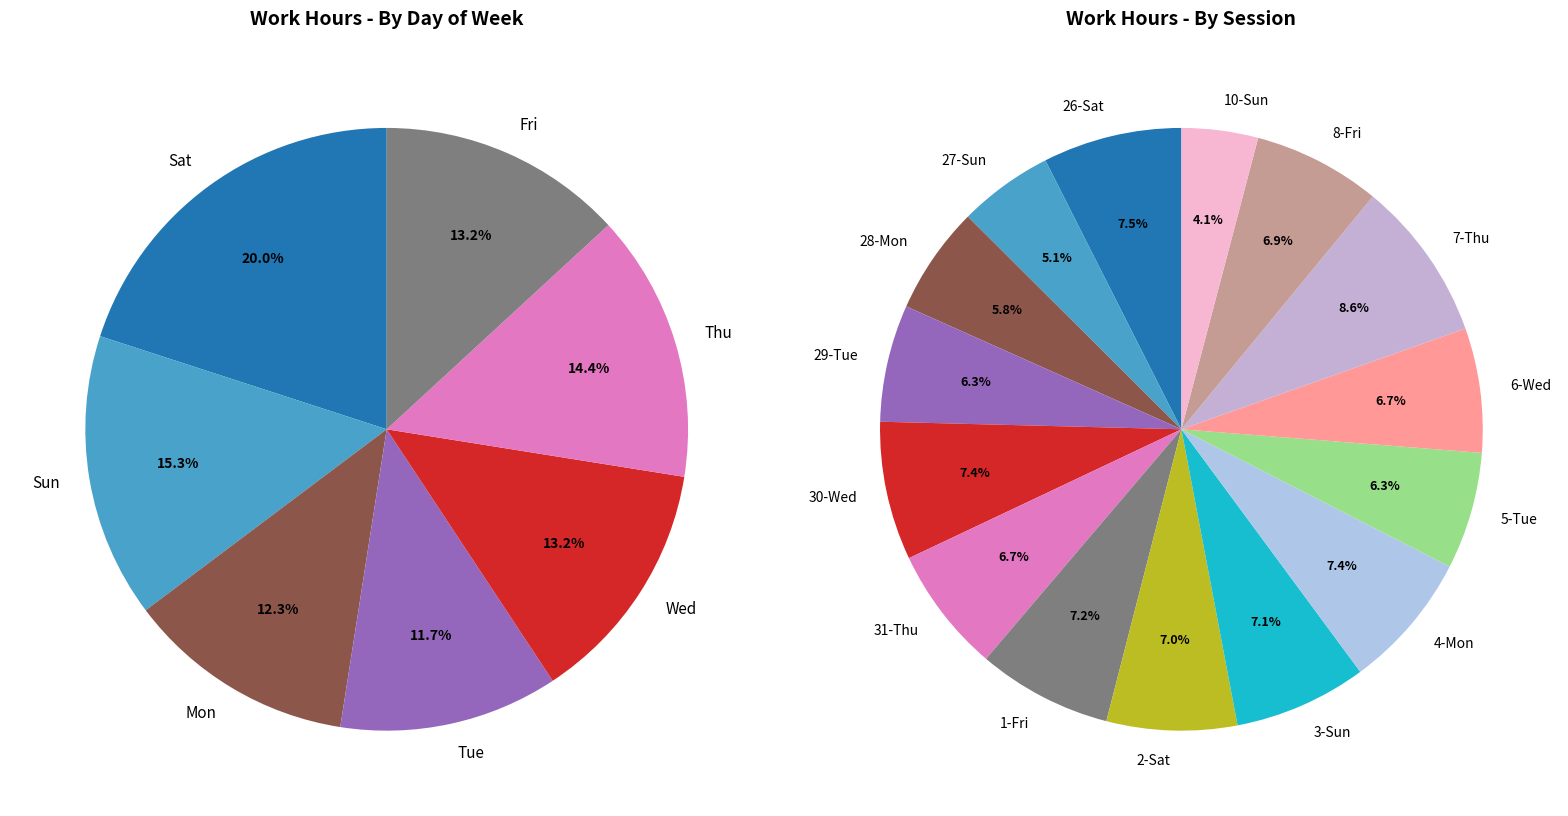

Is it true that 31-Thu is 16% of the pie?

False